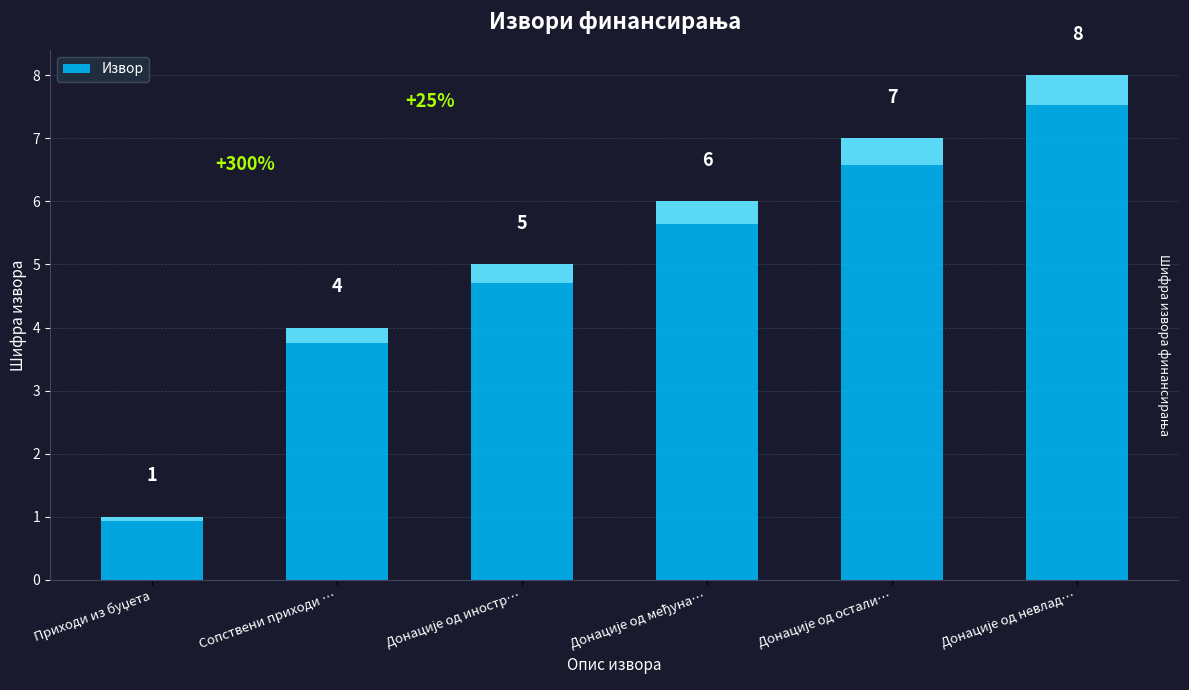

Count the number of data series in this chart.

1